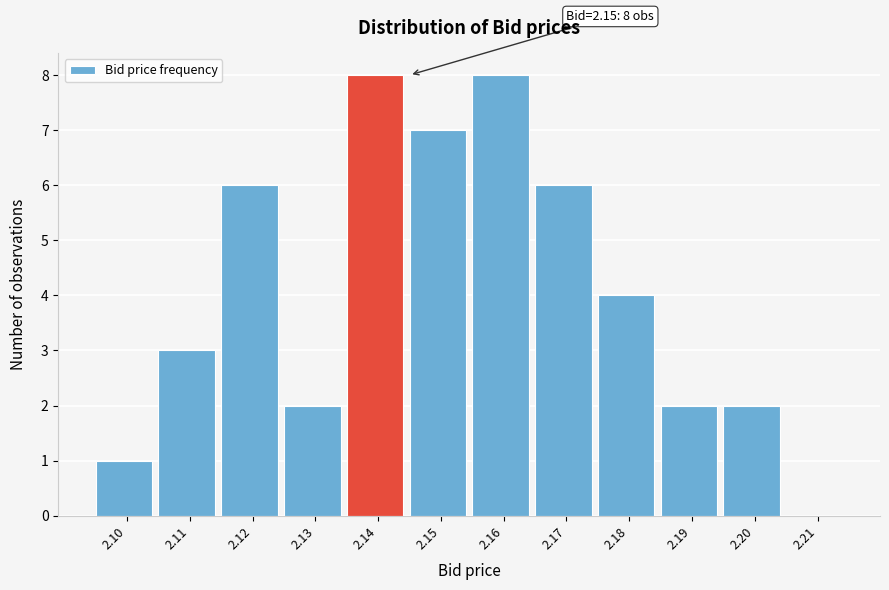

Reading right to left, extract all data points from this chart.

2.21=0	2.20=2	2.19=2	2.18=4	2.17=6	2.16=8	2.15=7	2.14=8	2.13=2	2.12=6	2.11=3	2.10=1